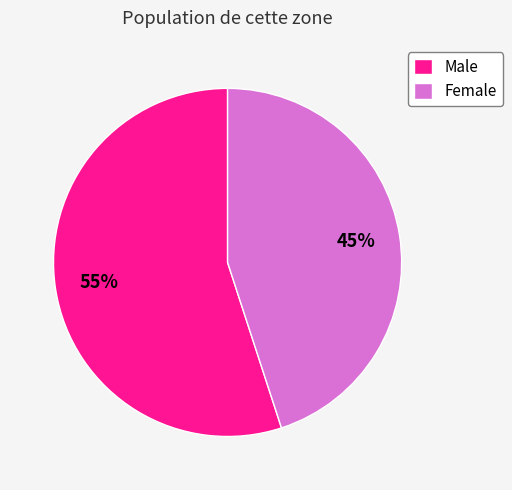

To the nearest percent, what portion does Male represent?

55%